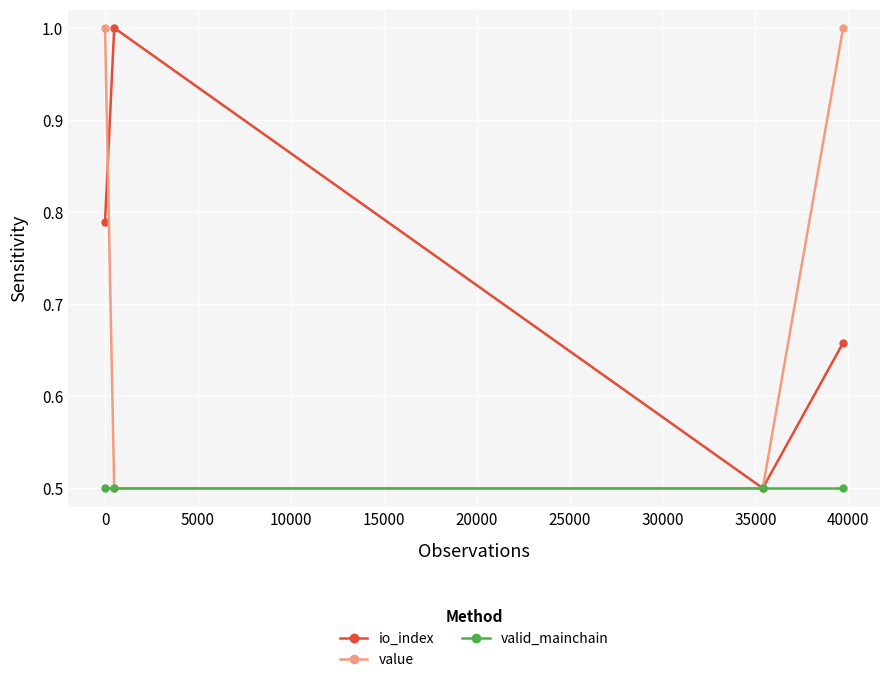

What are all the series names shown in the legend?

io_index, value, valid_mainchain